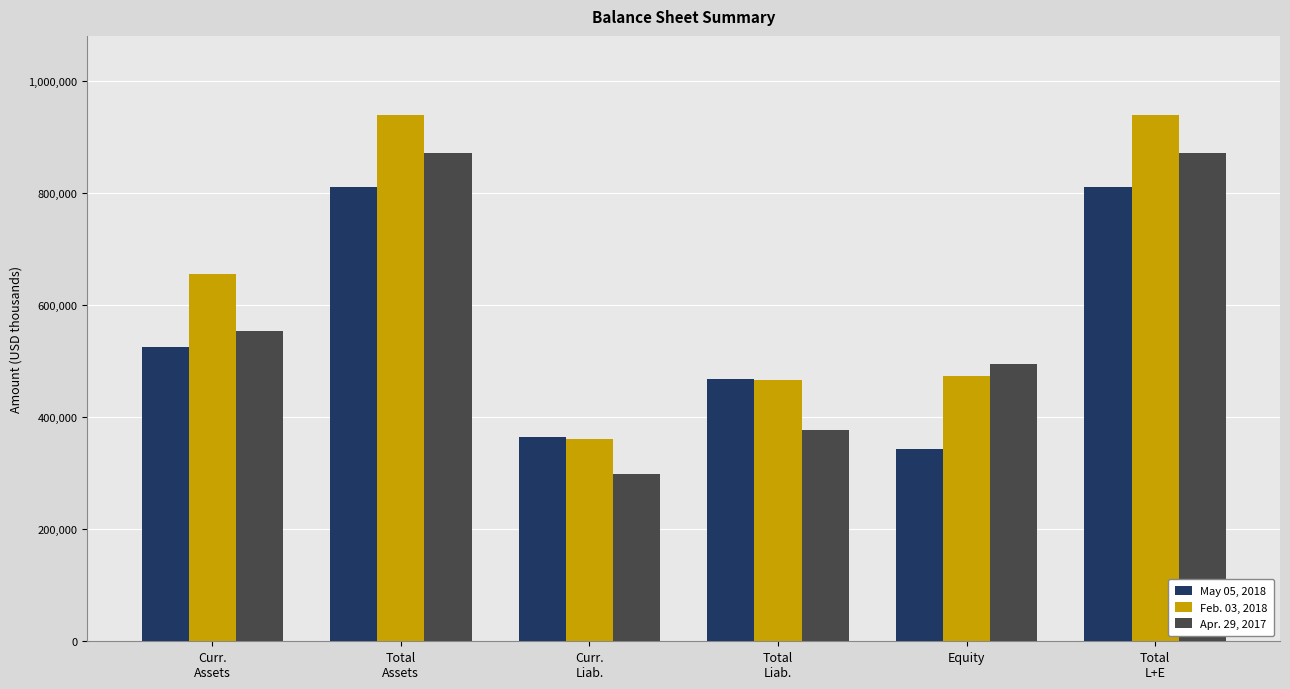

What is the sum of all Feb. 03, 2018 values?

3837712